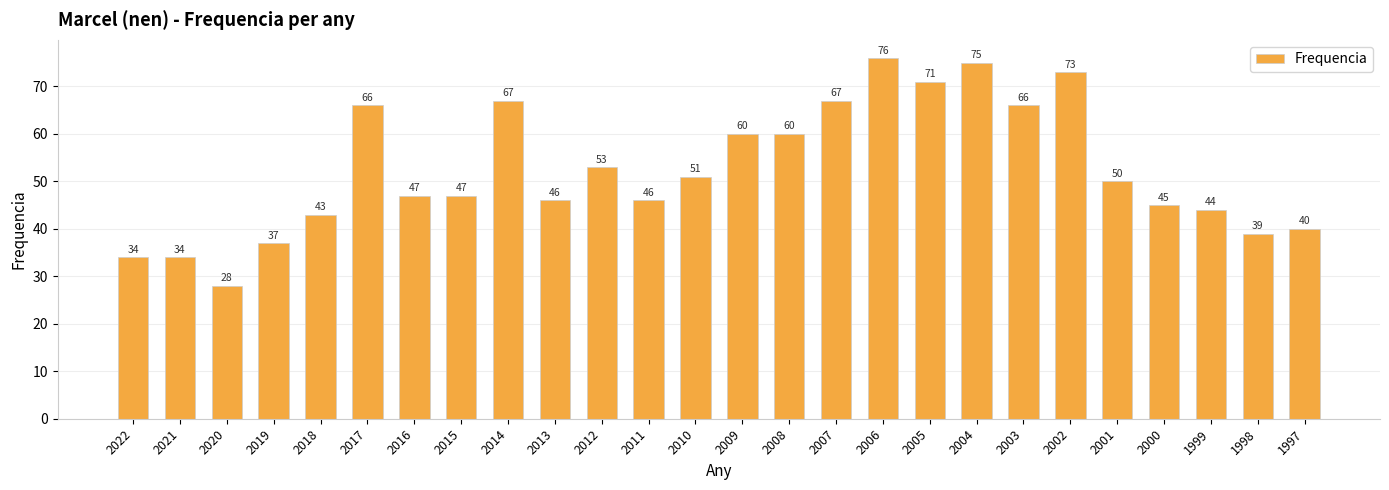

Which category has the lowest value across all series?

2020